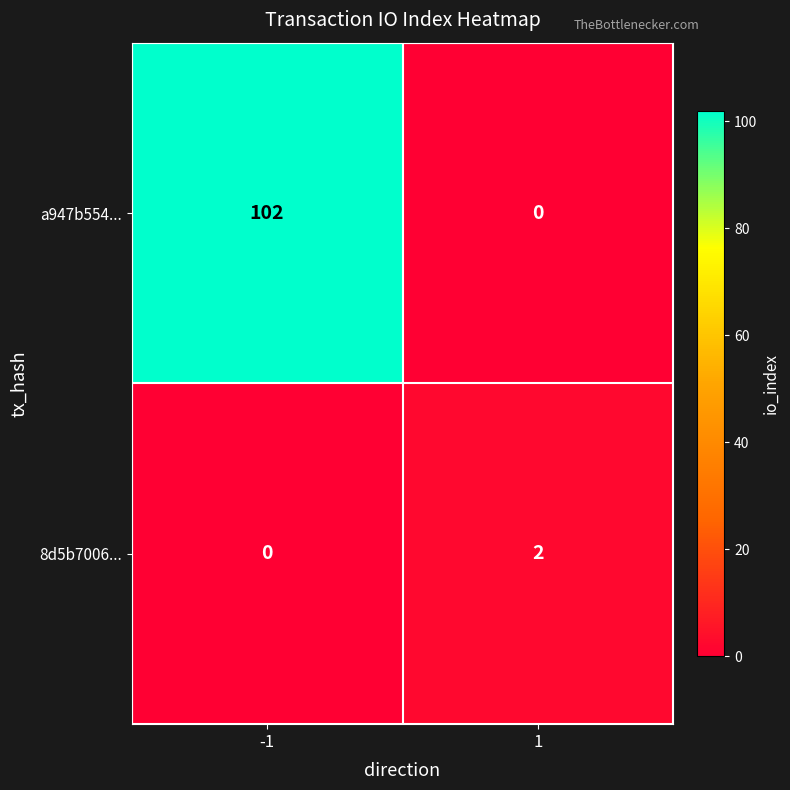

At which category is the sum across all series the highest?

-1